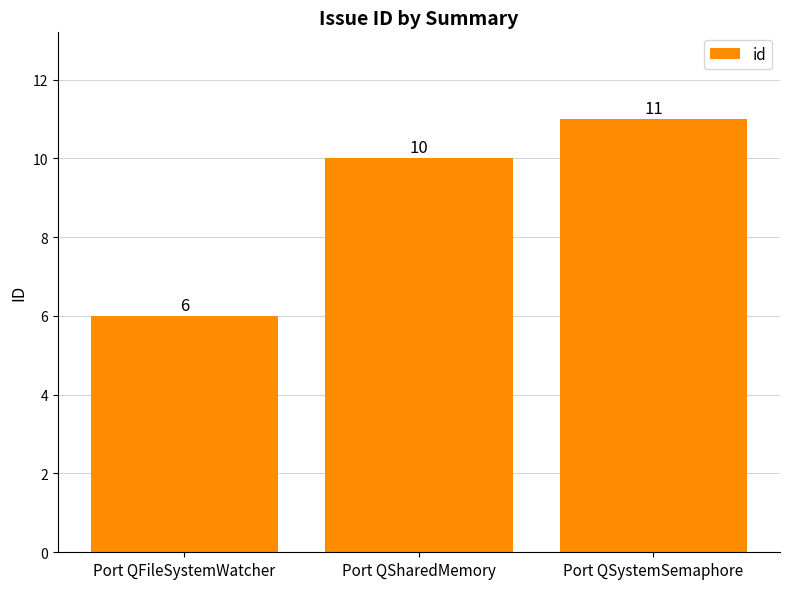

What value does the data have at Port QFileSystemWatcher?

6